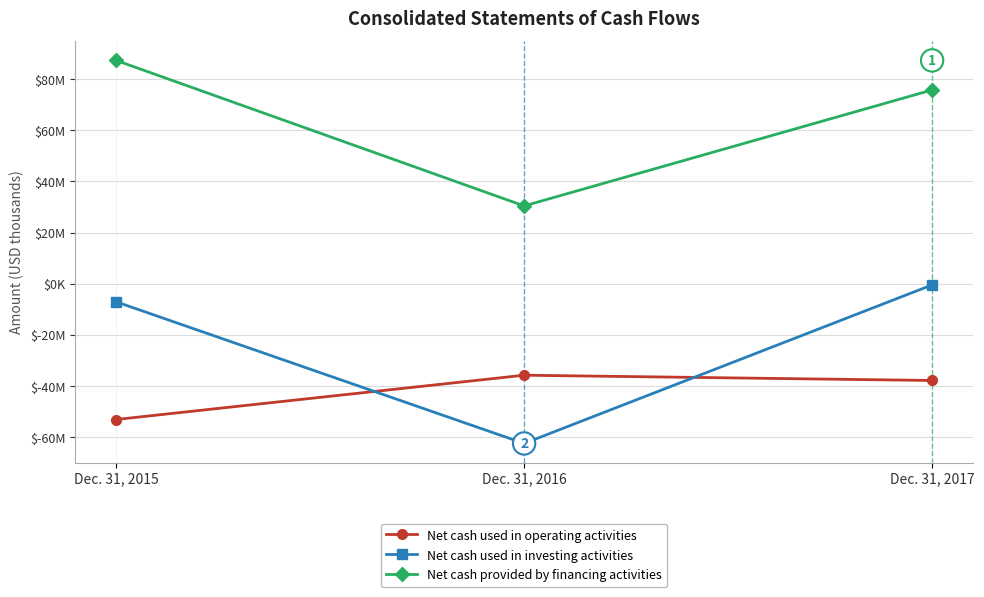

Is the value of Net cash provided by financing activities at Dec. 31, 2016 greater than the value of Net cash used in operating activities at Dec. 31, 2015?

Yes